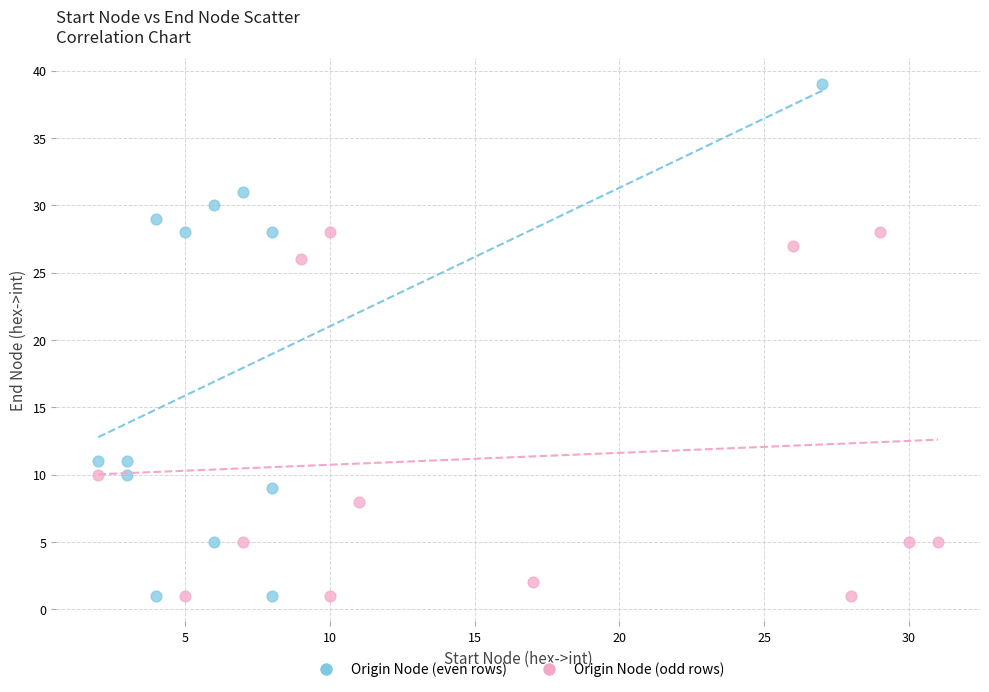

What are all the series names shown in the legend?

Origin Node (even rows), Origin Node (odd rows)